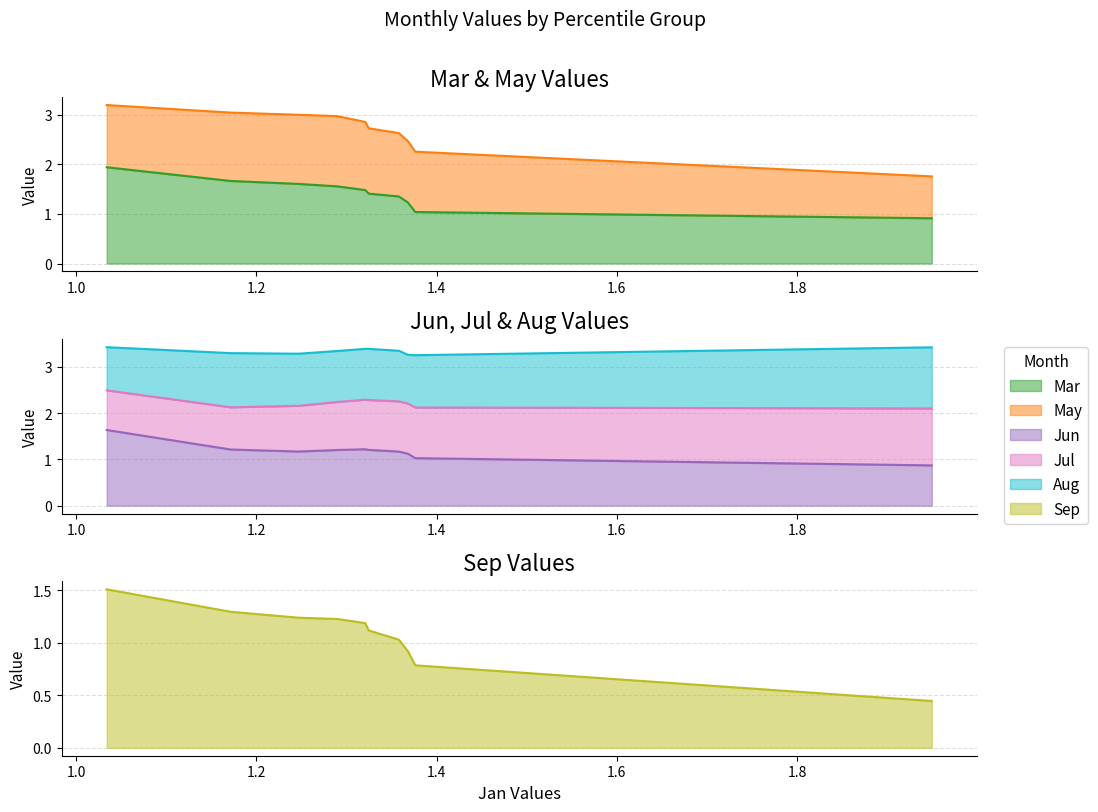

What is the spread (max minus min) of values at pct35?

0.3